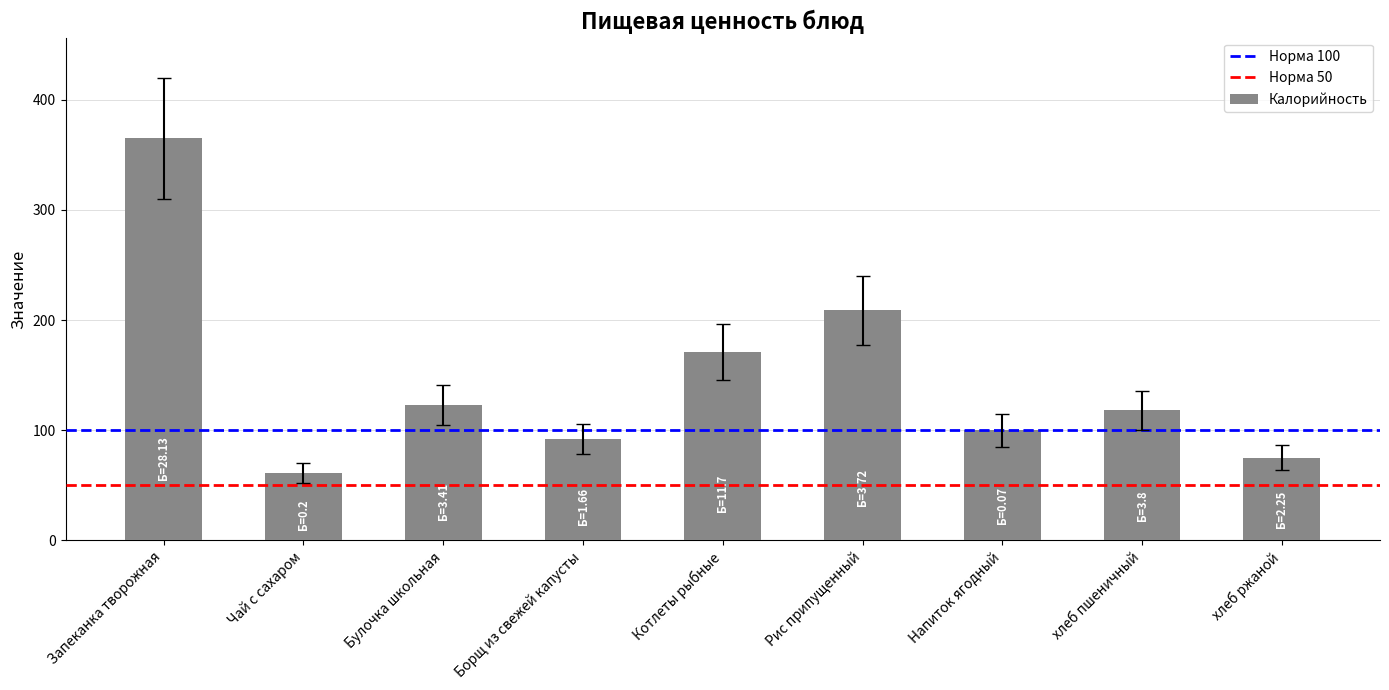

How many series are shown in this chart?

1